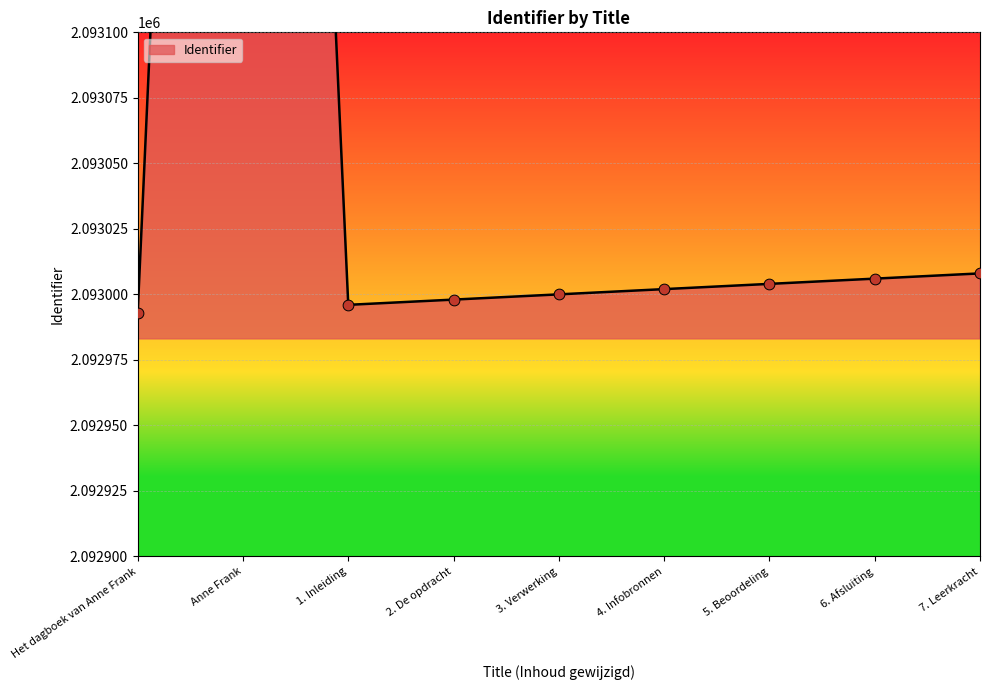

What is the change in value from Het dagboek van Anne Frank to Anne Frank?

+883